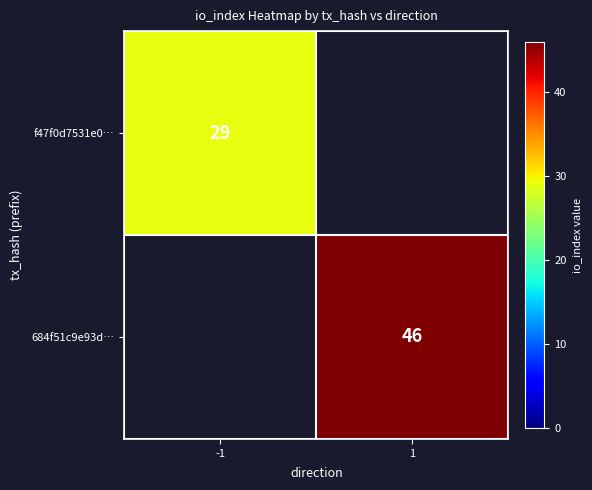

The 684f51c9e93d… series shows 20.8 at 1. True or false?

False